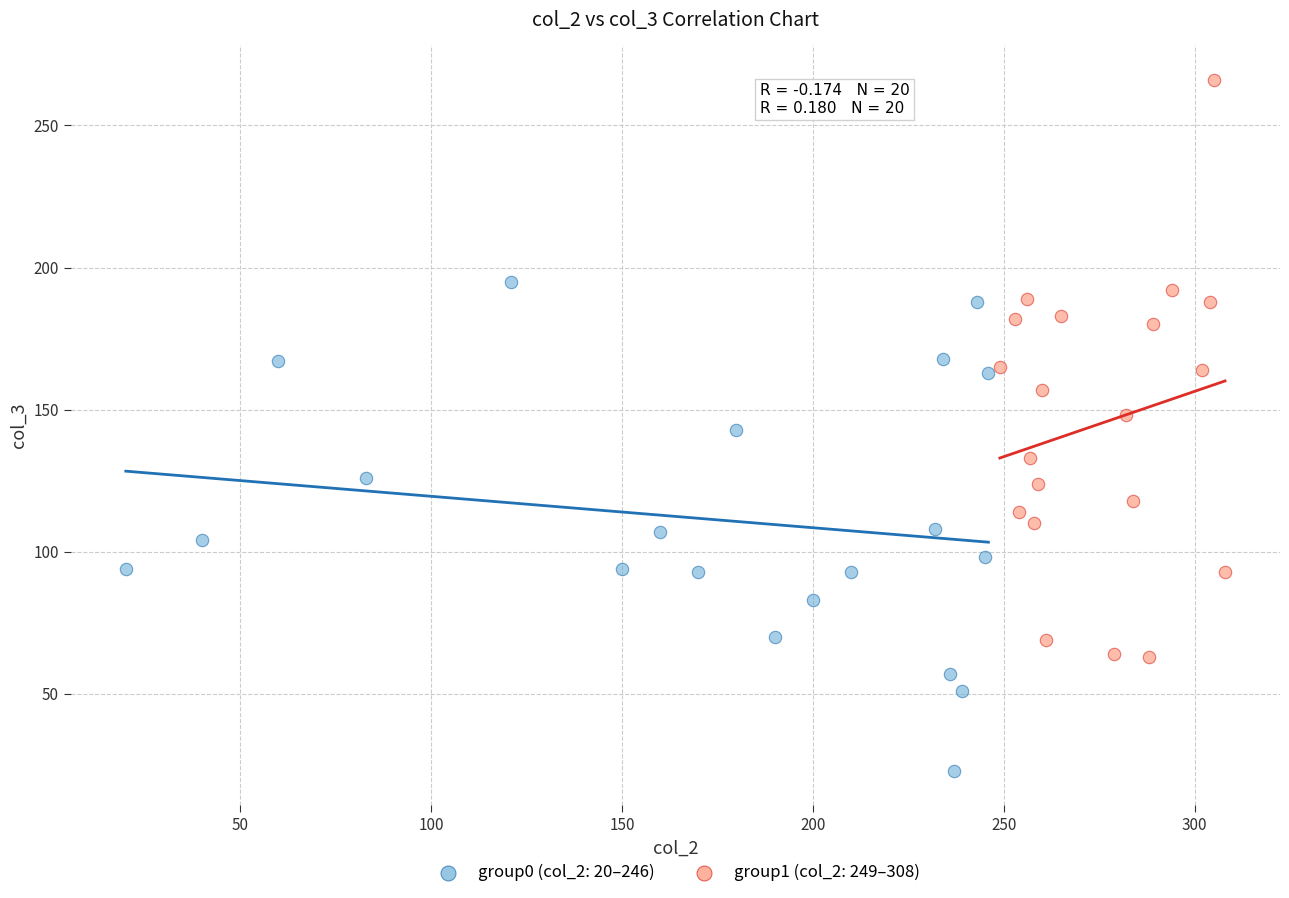

What are all the series names shown in the legend?

group0 (col_2: 20–246), group1 (col_2: 249–308)